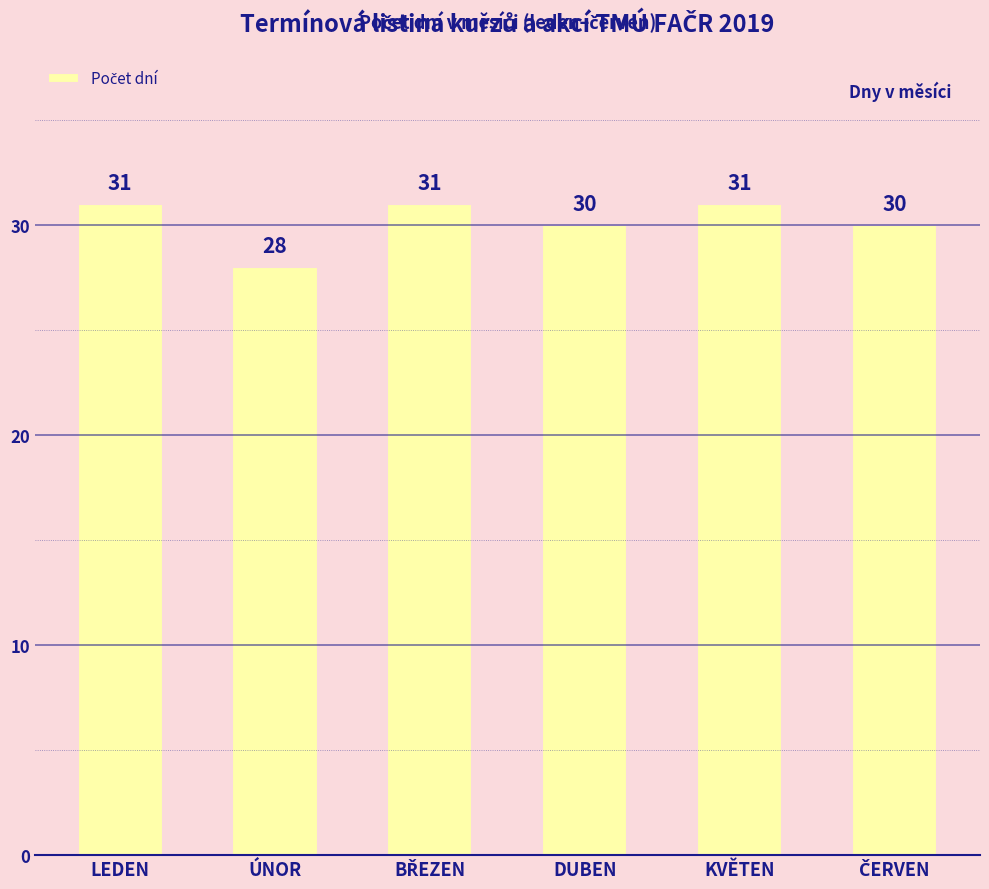

The chart shows a value of 14 at KVĚTEN. True or false?

False